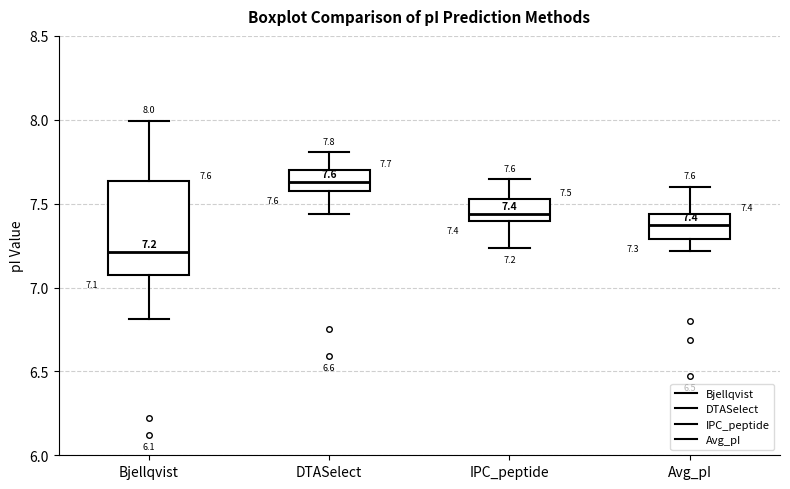

Which box has the lowest median line?

Bjellqvist